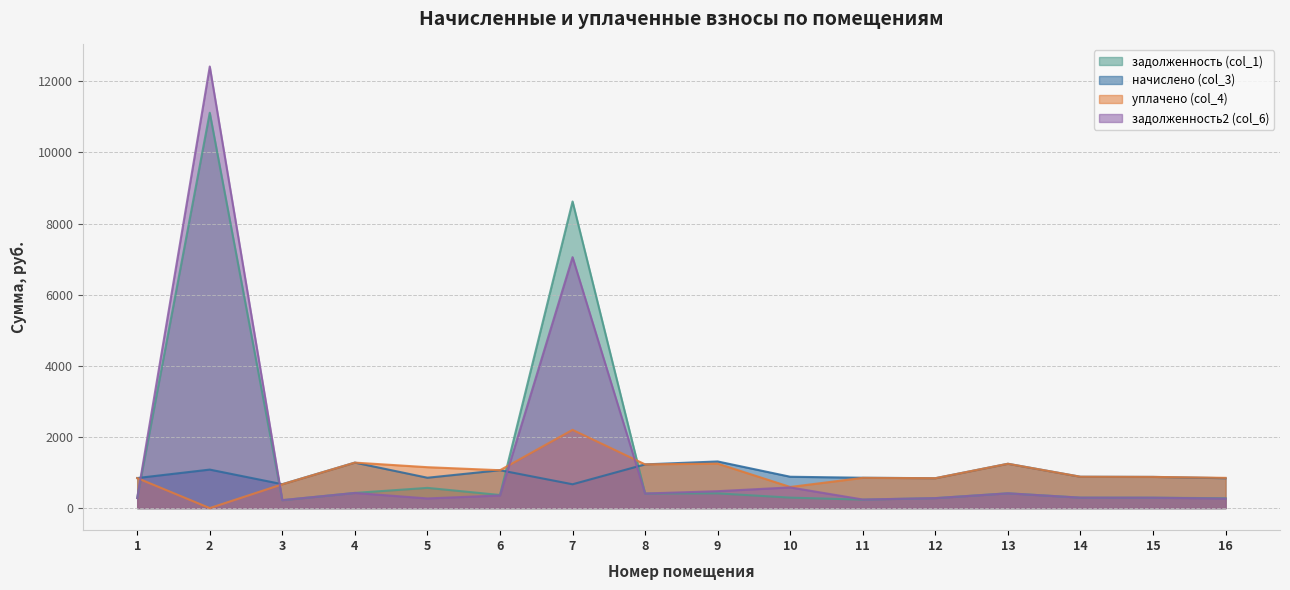

Is the value of уплачено (col_4) at 1 greater than the value of задолженность2 (col_6) at 9?

Yes